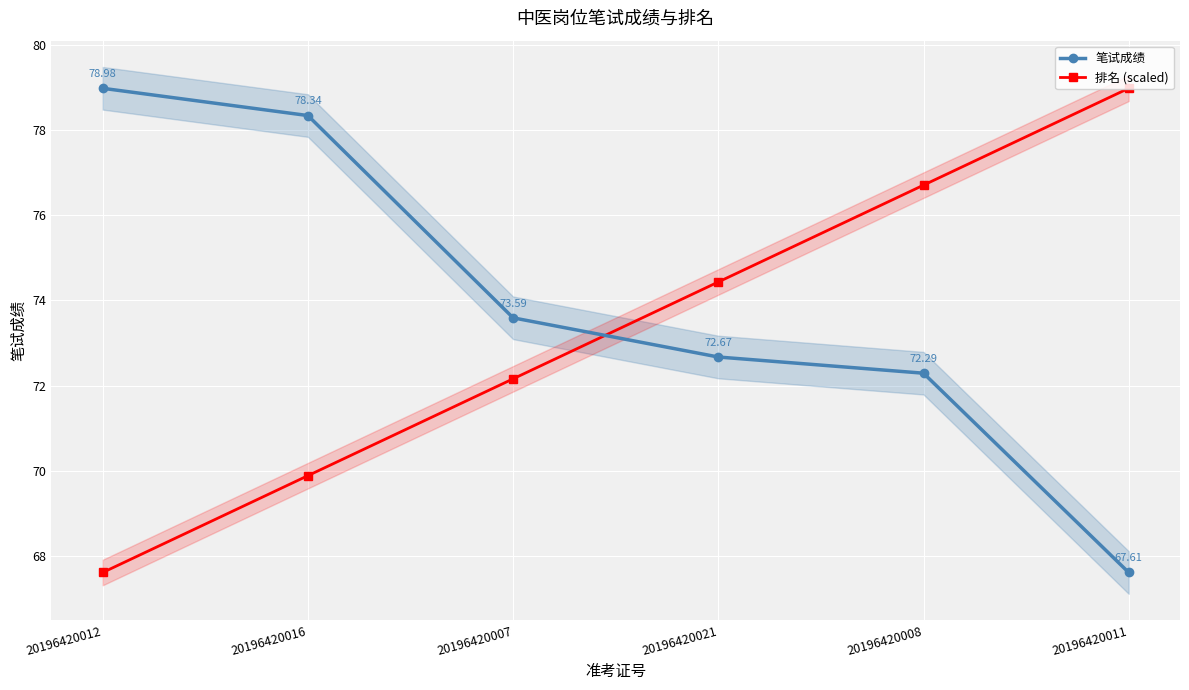

Read the 笔试成绩 value at 20196420007.

73.6